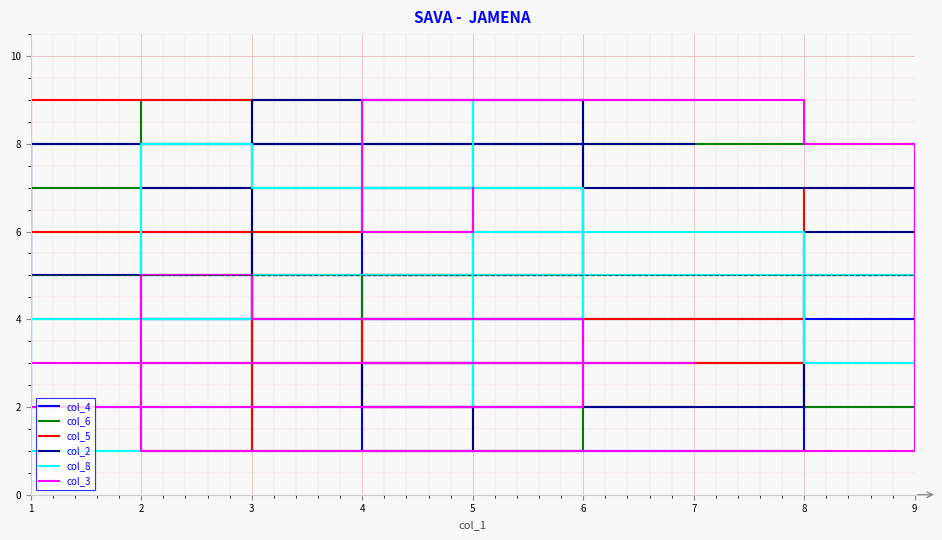

After their last crossing, which series has the higher values: col_5 or col_4?

col_4